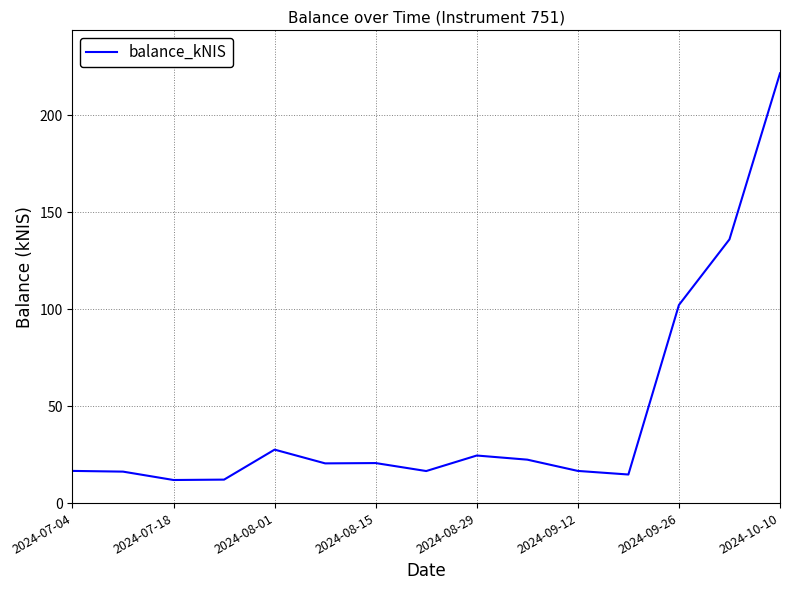

What is the greatest value displayed?

221.5